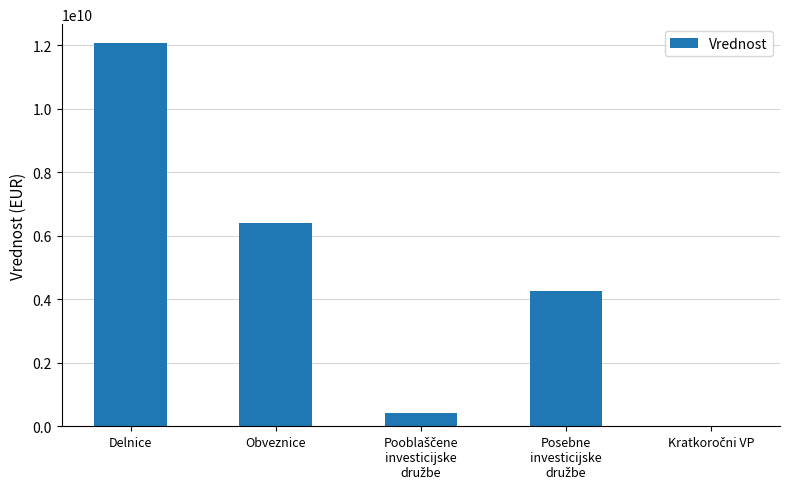

The chart shows a value of 10932997562.9 at Obveznice. True or false?

False